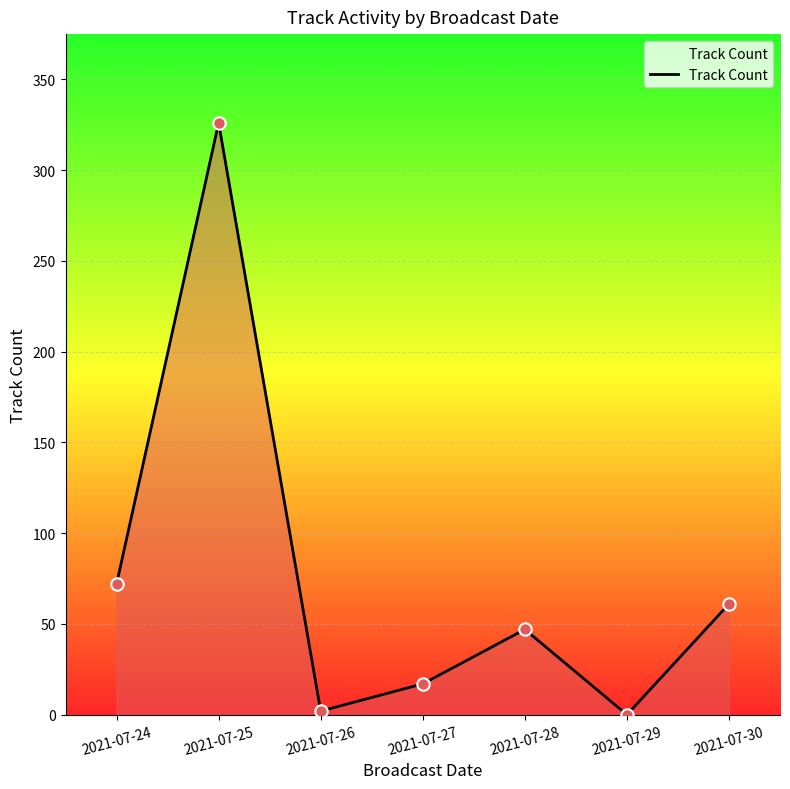

What is the change in value from 2021-07-27 to 2021-07-29?

-17